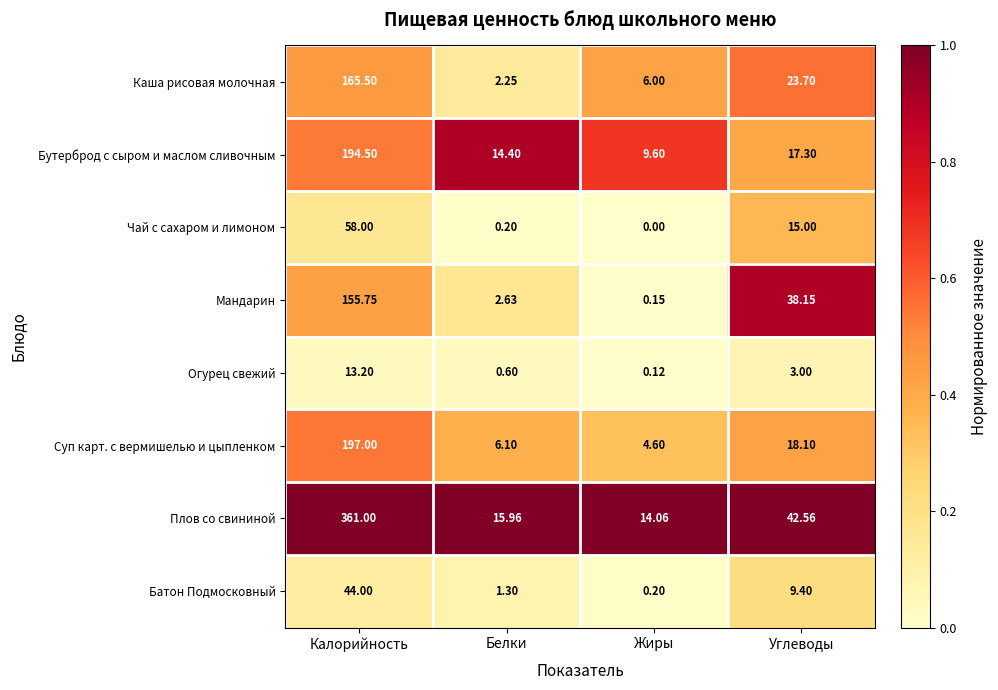

Rank the series by their maximum value, from highest to lowest.

Плов со свининой, Суп карт. с вермишелью и цыпленком, Бутерброд с сыром и маслом сливочным, Каша рисовая молочная, Мандарин, Чай с сахаром и лимоном, Батон Подмосковный, Огурец свежий